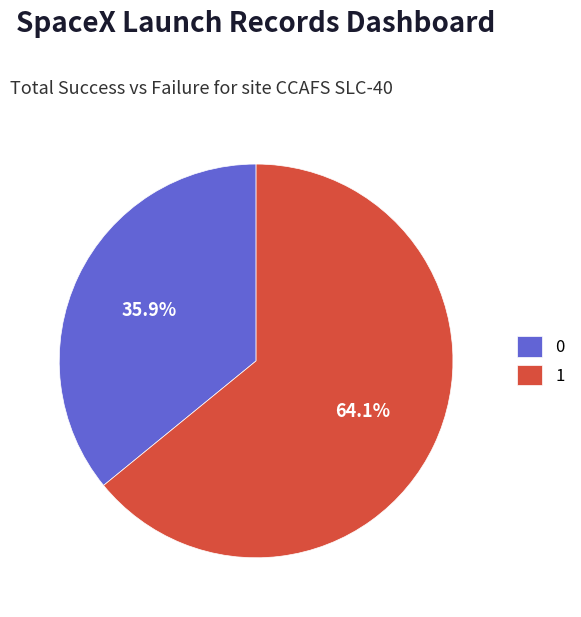

What percentage do 0 and 1 together represent?

100.0%